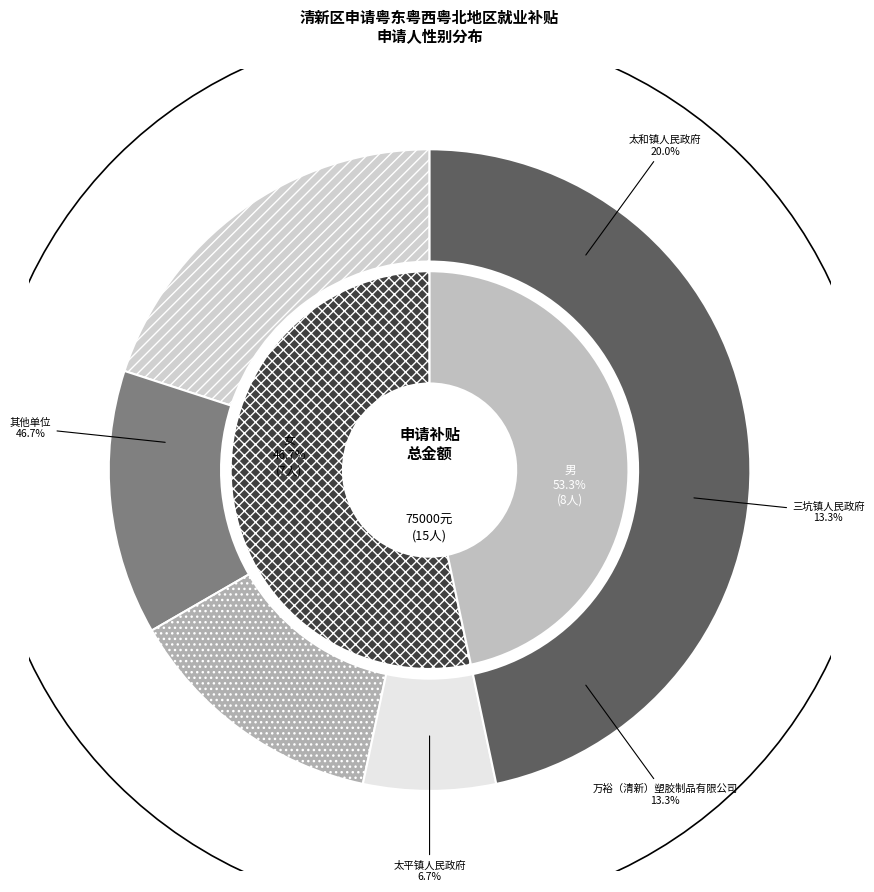

To the nearest percent, what percentage of the pie is 女?

47%